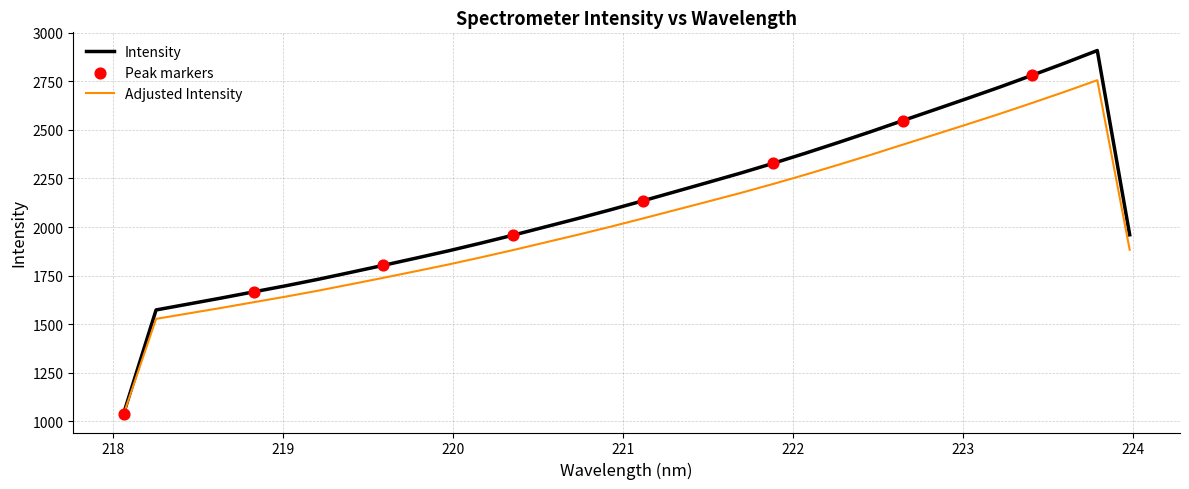

Which series has the largest range (max minus min)?

Intensity